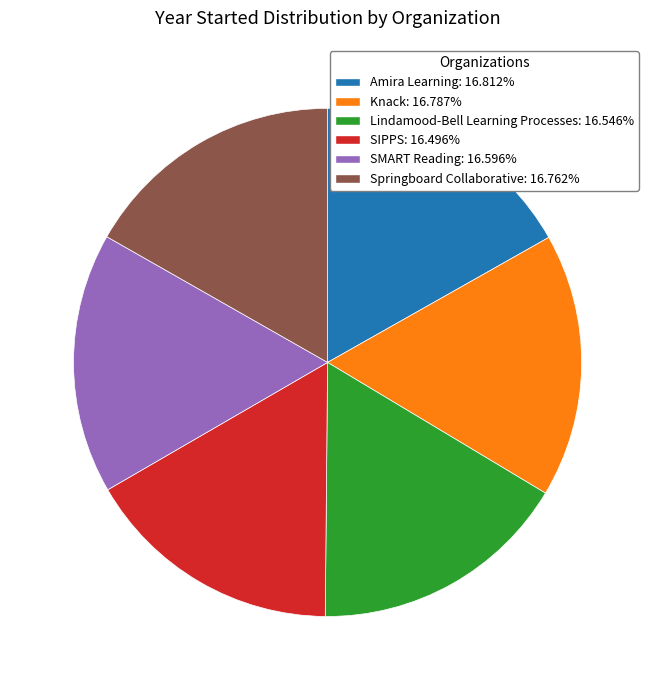

The SIPPS slice represents 16% of the pie. True or false?

True